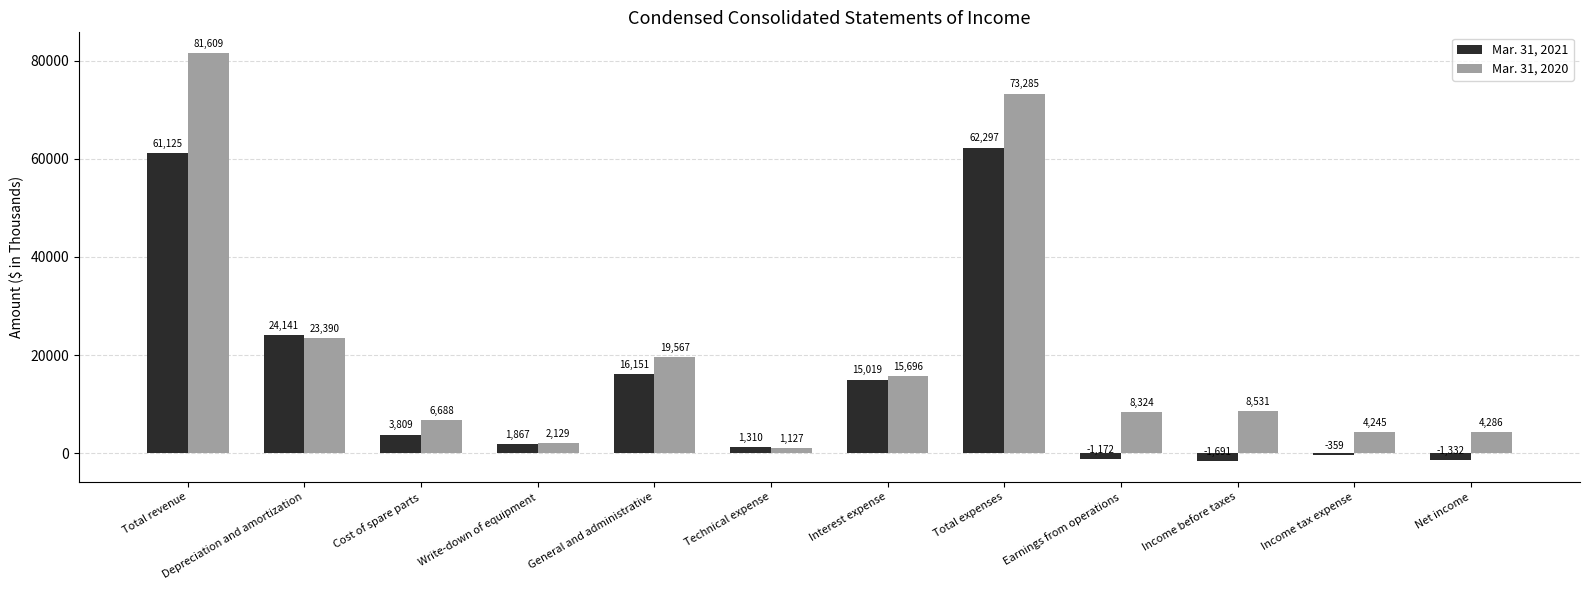

Rank the series at Income tax expense from lowest to highest value.

Mar. 31, 2021, Mar. 31, 2020